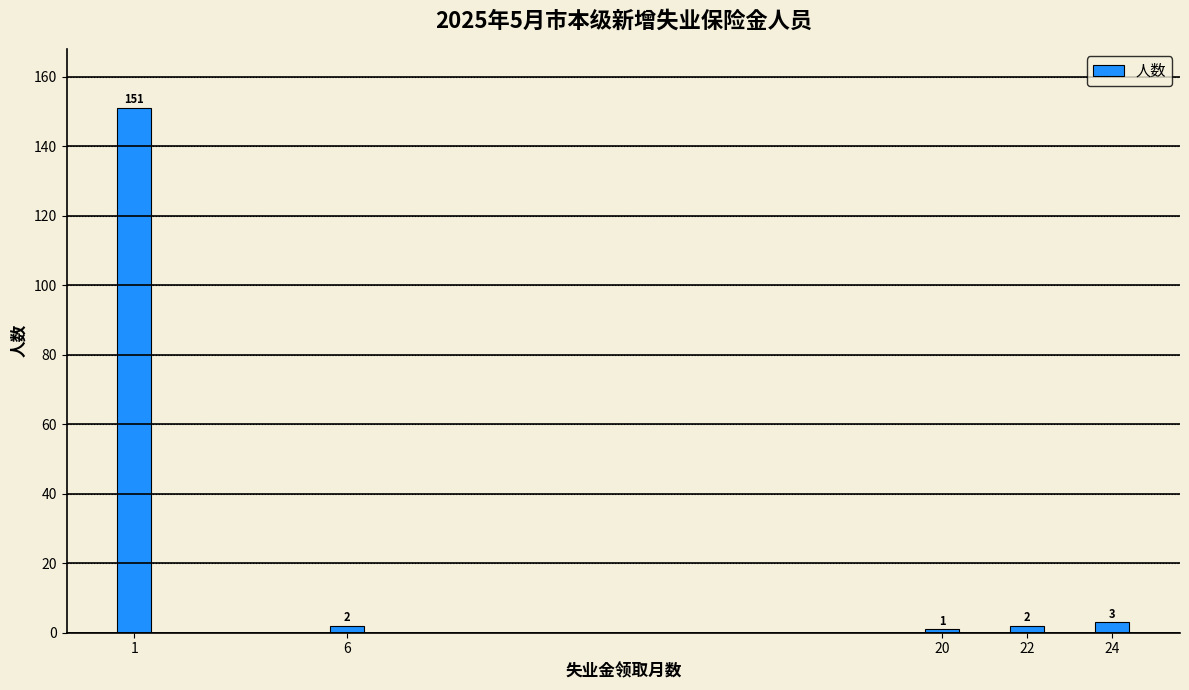

Reading right to left, extract all data points from this chart.

24=3	22=2	20=1	6=2	1=151